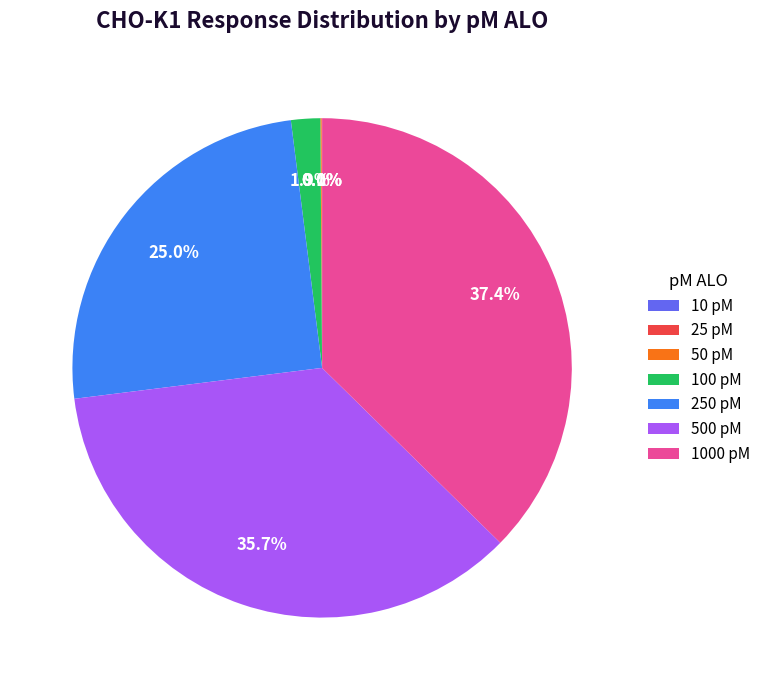

What is the largest slice in the pie chart?

1000 pM